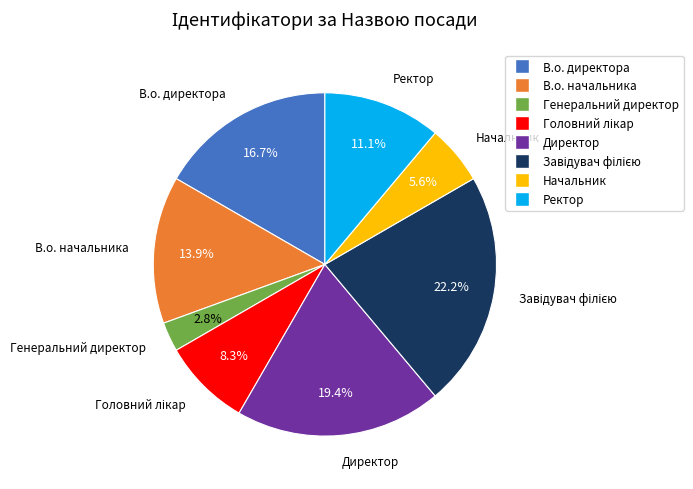

How many slices are in this pie chart?

8